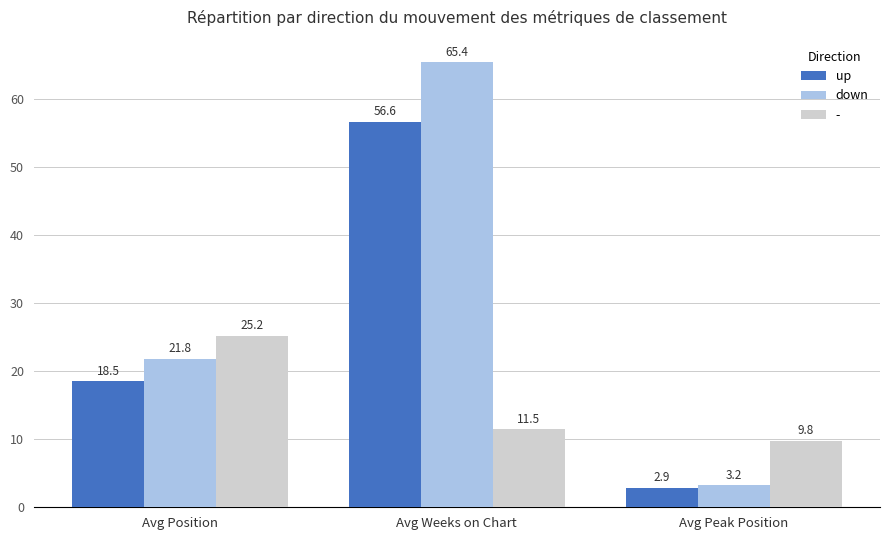

Is it true that down equals 3.2 at Avg Peak Position?

True